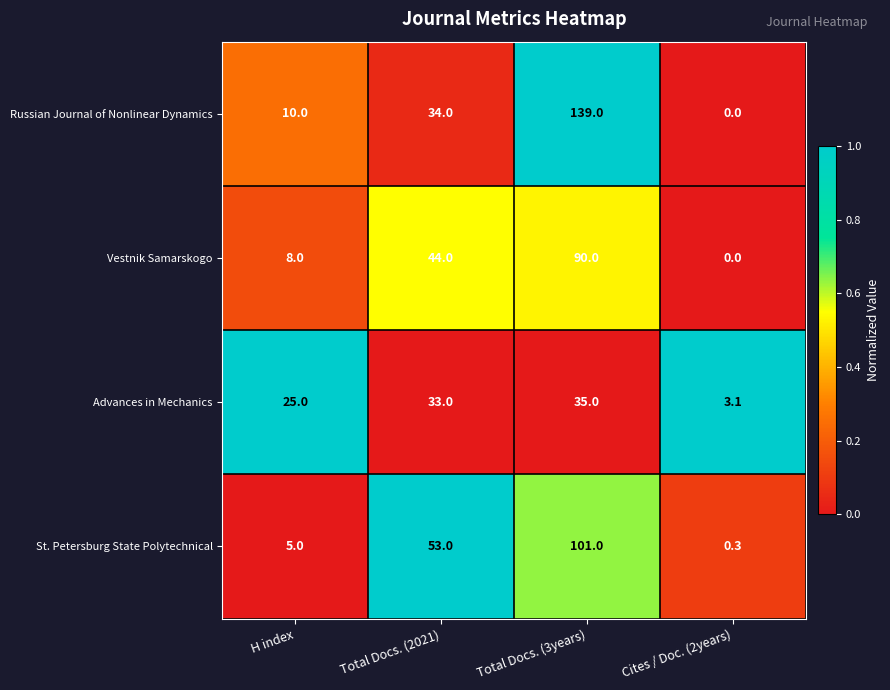

Reading right to left, extract all data points from this chart.

Russian Journal of Nonlinear Dynamics: Cites / Doc. (2years)=0.0	Total Docs. (3years)=139.0	Total Docs. (2021)=34.0	H index=10.0
Vestnik Samarskogo: Cites / Doc. (2years)=0.0	Total Docs. (3years)=90.0	Total Docs. (2021)=44.0	H index=8.0
Advances in Mechanics: Cites / Doc. (2years)=3.1	Total Docs. (3years)=35.0	Total Docs. (2021)=33.0	H index=25.0
St. Petersburg State Polytechnical: Cites / Doc. (2years)=0.3	Total Docs. (3years)=101.0	Total Docs. (2021)=53.0	H index=5.0